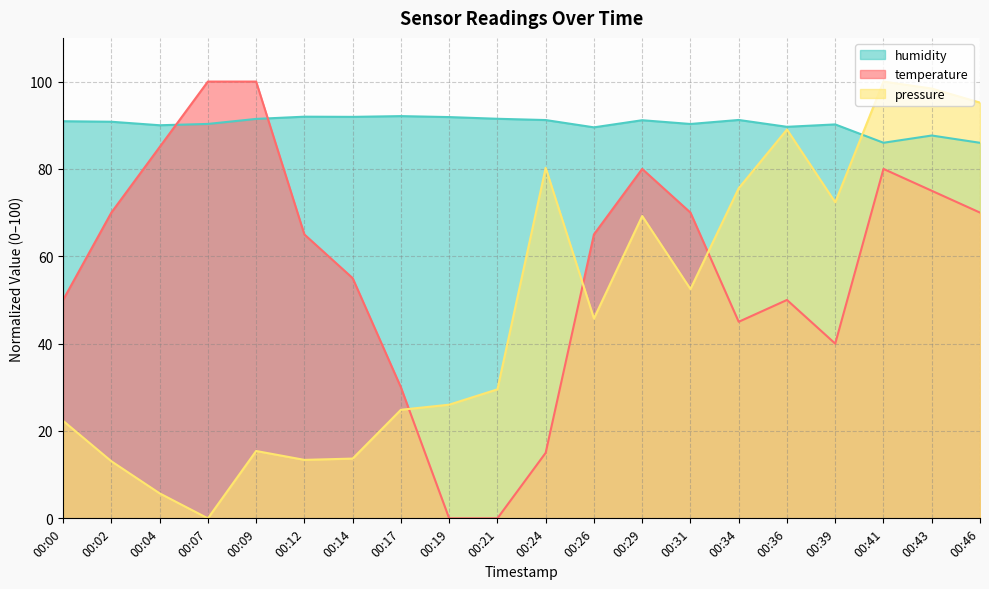

Reading left to right, list all the values displayed in this chart.

temperature: 00:00=50.0	00:02=70.0	00:04=85.0	00:07=100.0	00:09=100.0	00:12=65.0	00:14=55.0	00:17=30.0	00:19=0.0	00:21=0.0	00:24=15.0	00:26=65.0	00:29=80.0	00:31=70.0	00:34=45.0	00:36=50.0	00:39=40.0	00:41=80.0	00:43=75.0	00:46=70.0
humidity: 00:00=90.9	00:02=90.8	00:04=90.0	00:07=90.3	00:09=91.5	00:12=92.0	00:14=91.9	00:17=92.1	00:19=91.9	00:21=91.5	00:24=91.2	00:26=89.5	00:29=91.2	00:31=90.3	00:34=91.2	00:36=89.6	00:39=90.2	00:41=86.0	00:43=87.7	00:46=86.0
pressure_norm: 00:00=22.3	00:02=13.1	00:04=5.7	00:07=0.0	00:09=15.4	00:12=13.4	00:14=13.7	00:17=24.9	00:19=26.0	00:21=29.5	00:24=80.3	00:26=45.8	00:29=69.2	00:31=52.5	00:34=75.6	00:36=89.0	00:39=72.4	00:41=100.0	00:43=98.4	00:46=95.2